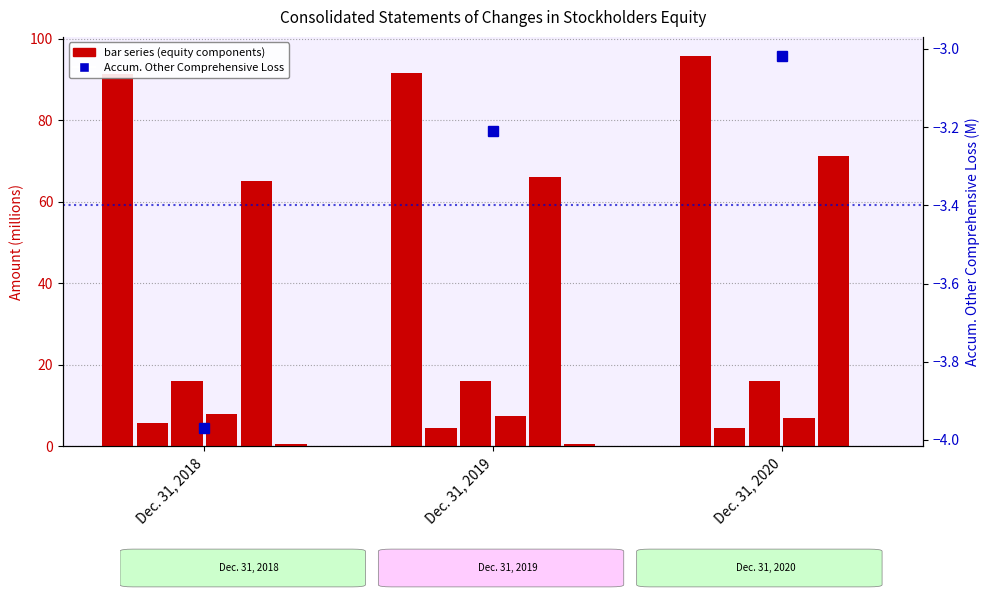

Reading left to right, list all the values displayed in this chart.

Total: 91.4	91.6	95.6
Preferred Stock: 5.7	4.6	4.6
Common Stock: 16.1	16.0	16.0
Additional Paid-In Capital: 8.0	7.5	6.9
Retained Earnings: 65.1	66.0	71.2
Noncontrolling Interest: 0.6	0.6	0.0